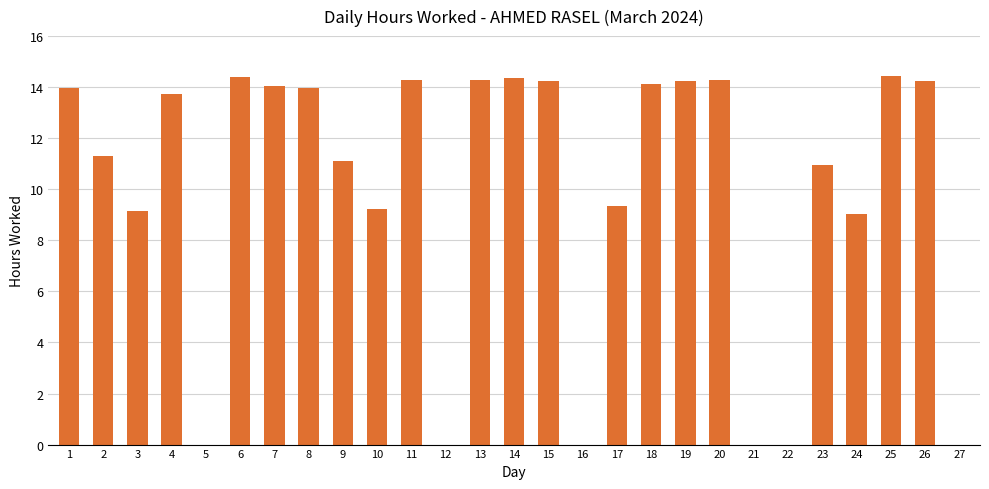

The chart shows a value of 20.3 at 15. True or false?

False